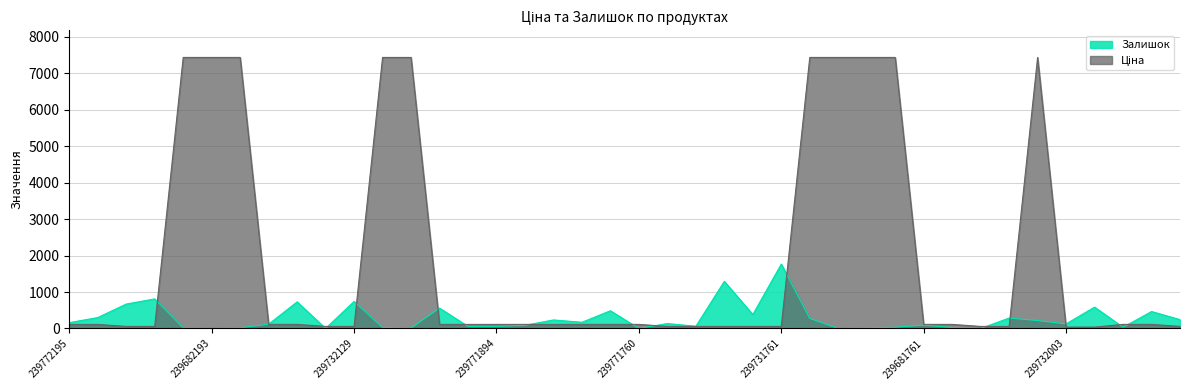

Which series has the widest spread of values?

Ціна